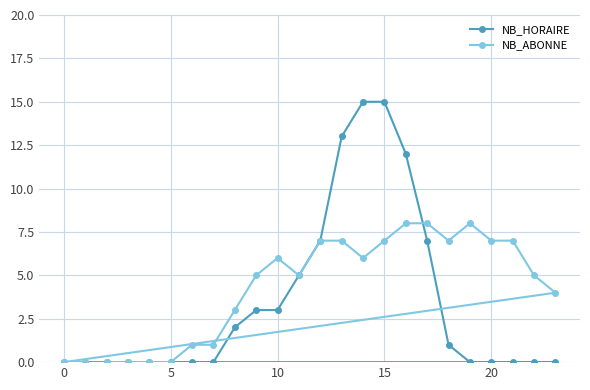

The NB_ABONNE series shows 7 at 15. True or false?

True